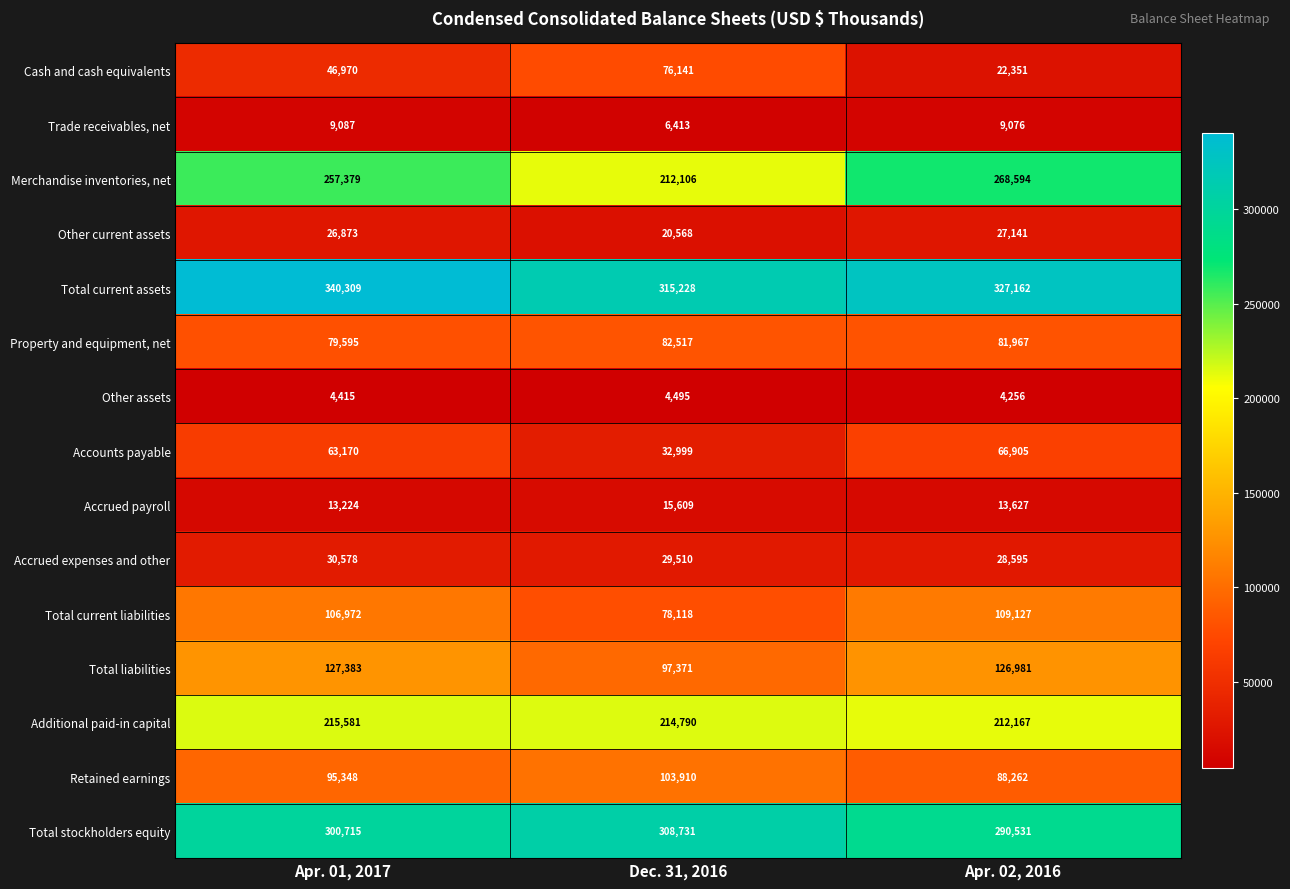

Rank the series at Dec. 31, 2016 from lowest to highest value.

Other assets, Trade receivables, net, Accrued payroll, Other current assets, Accrued expenses and other, Accounts payable, Cash and cash equivalents, Total current liabilities, Property and equipment, net, Total liabilities, Retained earnings, Merchandise inventories, net, Additional paid-in capital, Total stockholders equity, Total current assets